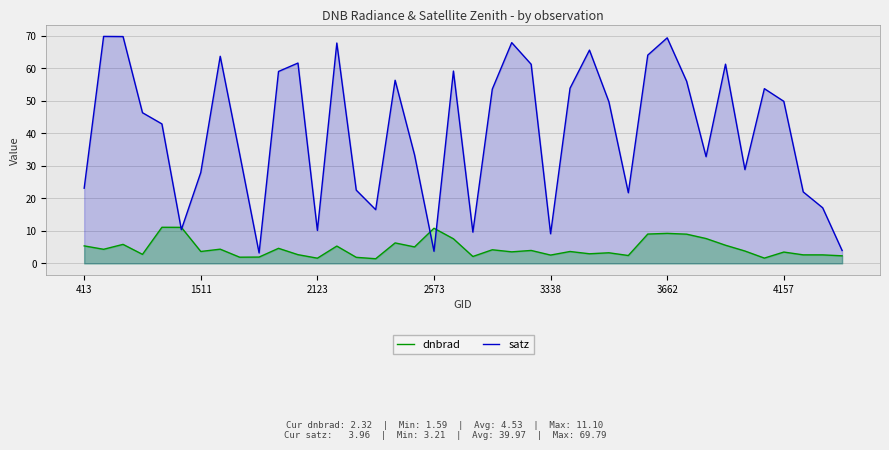

How many series are shown in this chart?

2